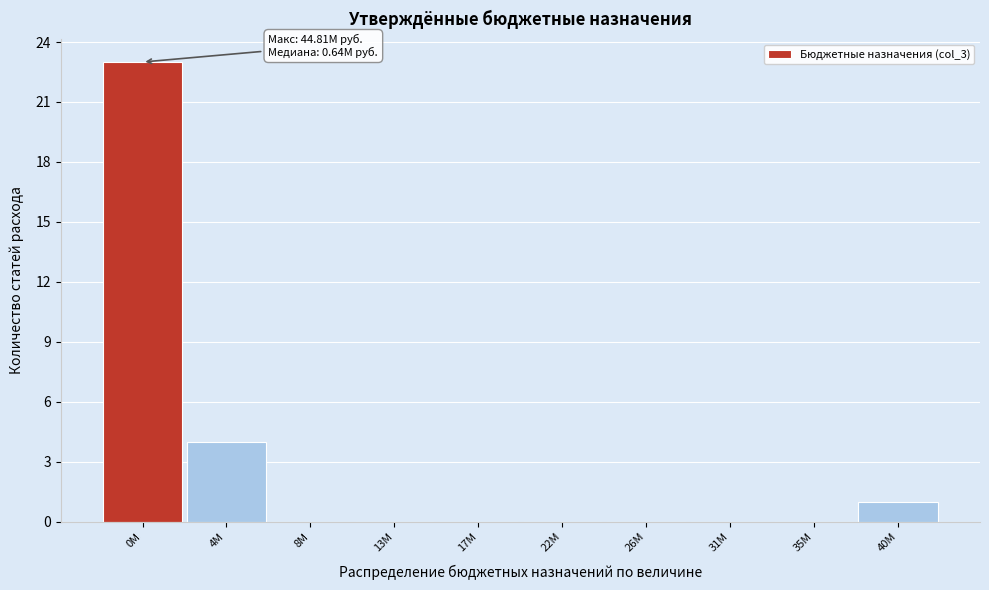

Reading left to right, list all the values displayed in this chart.

0M=23	4M=4	8M=0	13M=0	17M=0	22M=0	26M=0	31M=0	35M=0	40M=1